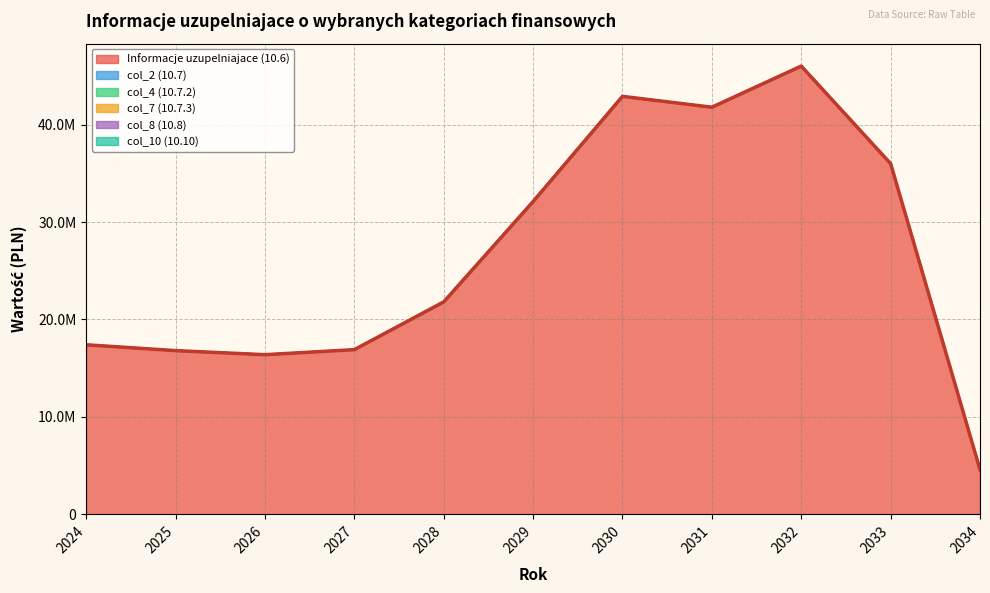

Which series has the largest total across all categories?

Informacje uzupelniajace (10.6)